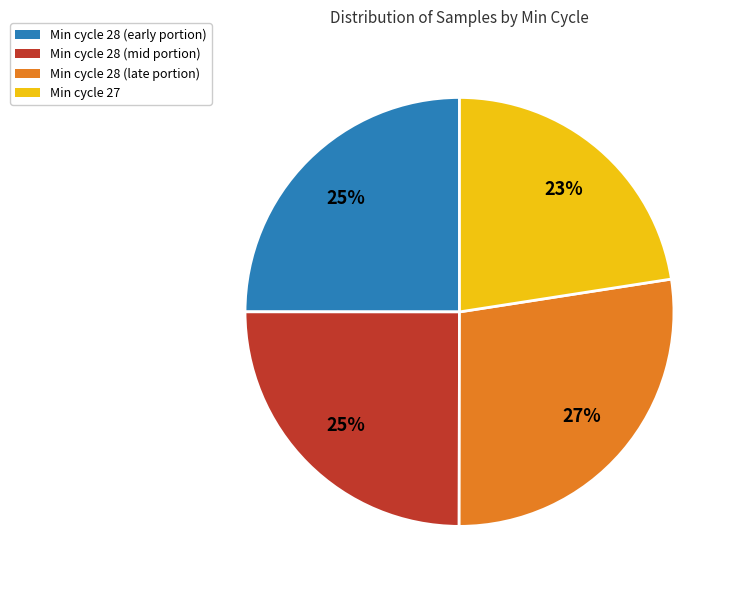

To the nearest percent, what is the combined percentage of Min cycle 28 (early portion) and Min cycle 28 (mid portion)?

50%